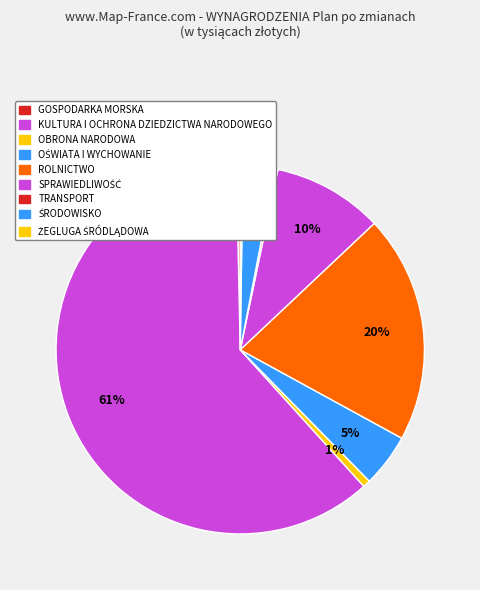

How many slices are in this pie chart?

9